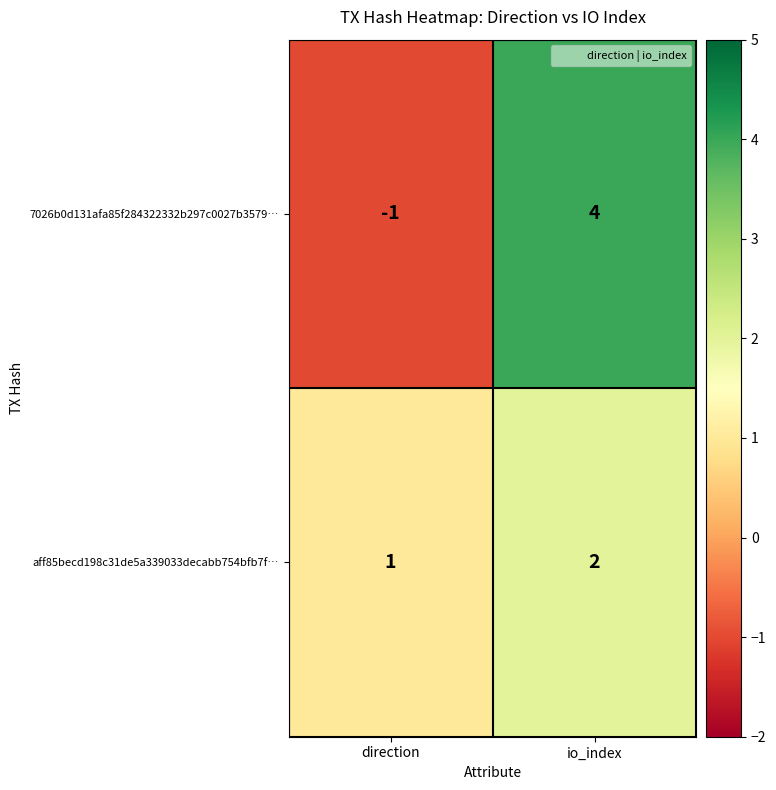

Reading left to right, extract all data points from this chart.

7026b0d131afa85f284322332b297c0027b3579…: direction=-1	io_index=4
aff85becd198c31de5a339033decabb754bfb7f…: direction=1	io_index=2